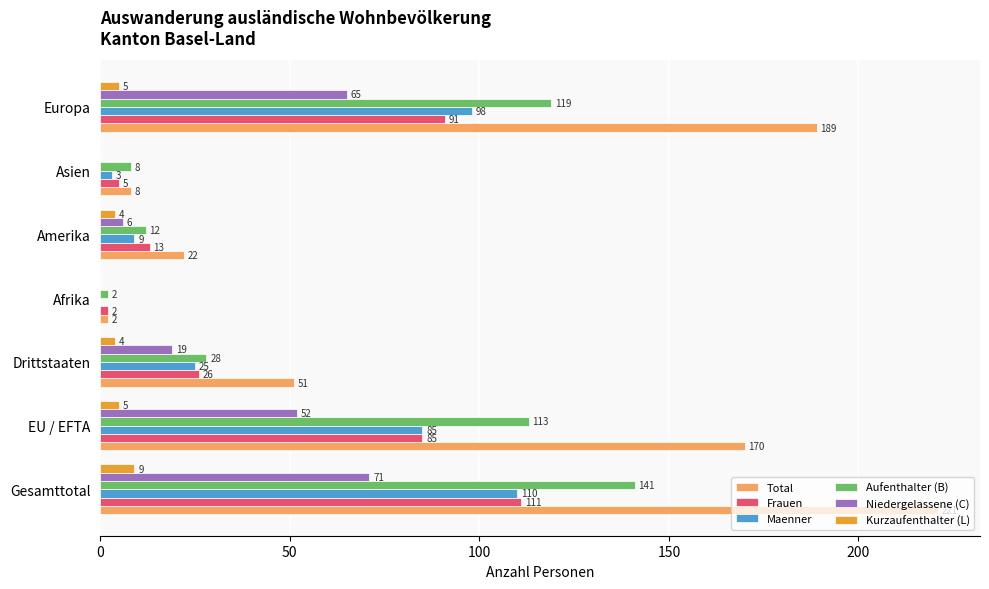

How many distinct data groups are displayed?

6